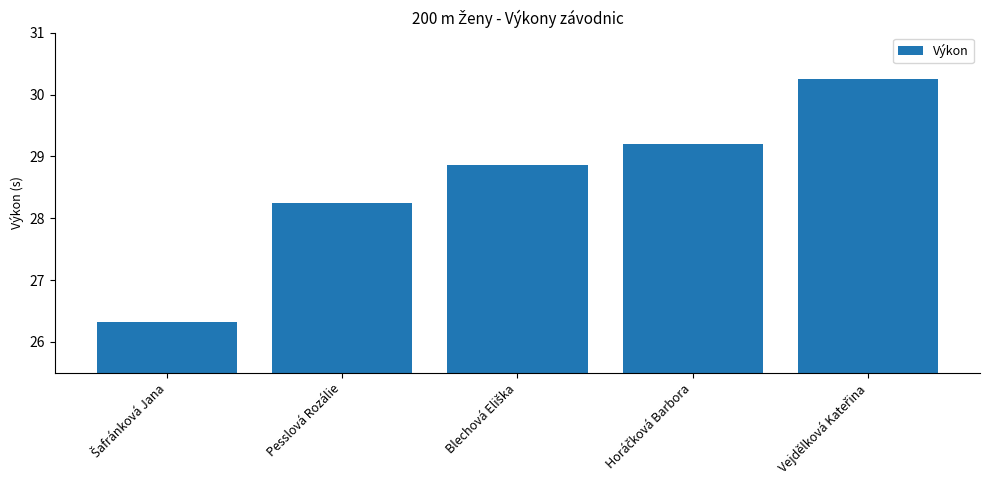

What is the sum of all values?

142.9